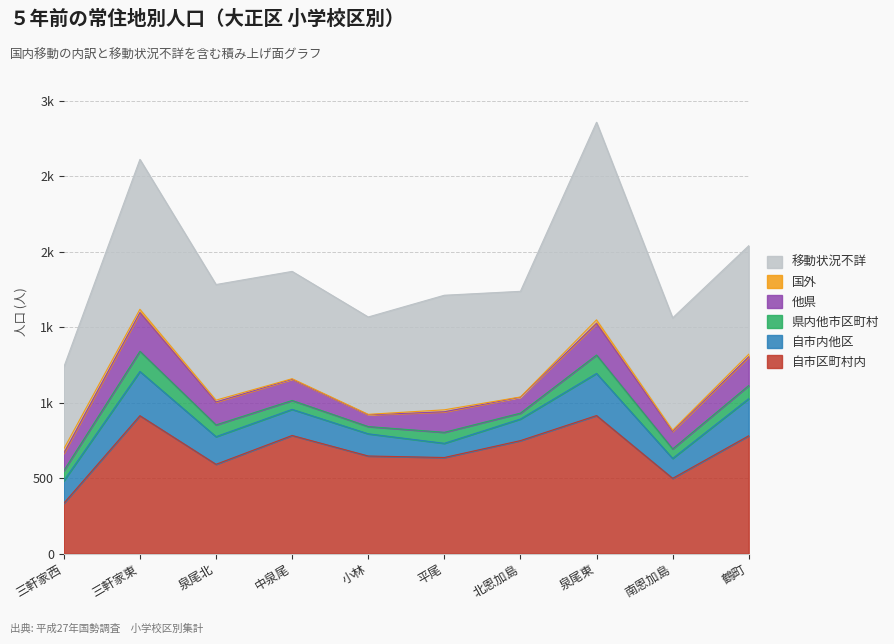

Rank the series at 鶴町 from highest to lowest value.

自市区町村内, 移動状況不詳, 自市内他区, 他県, 県内他市区町村, 国外